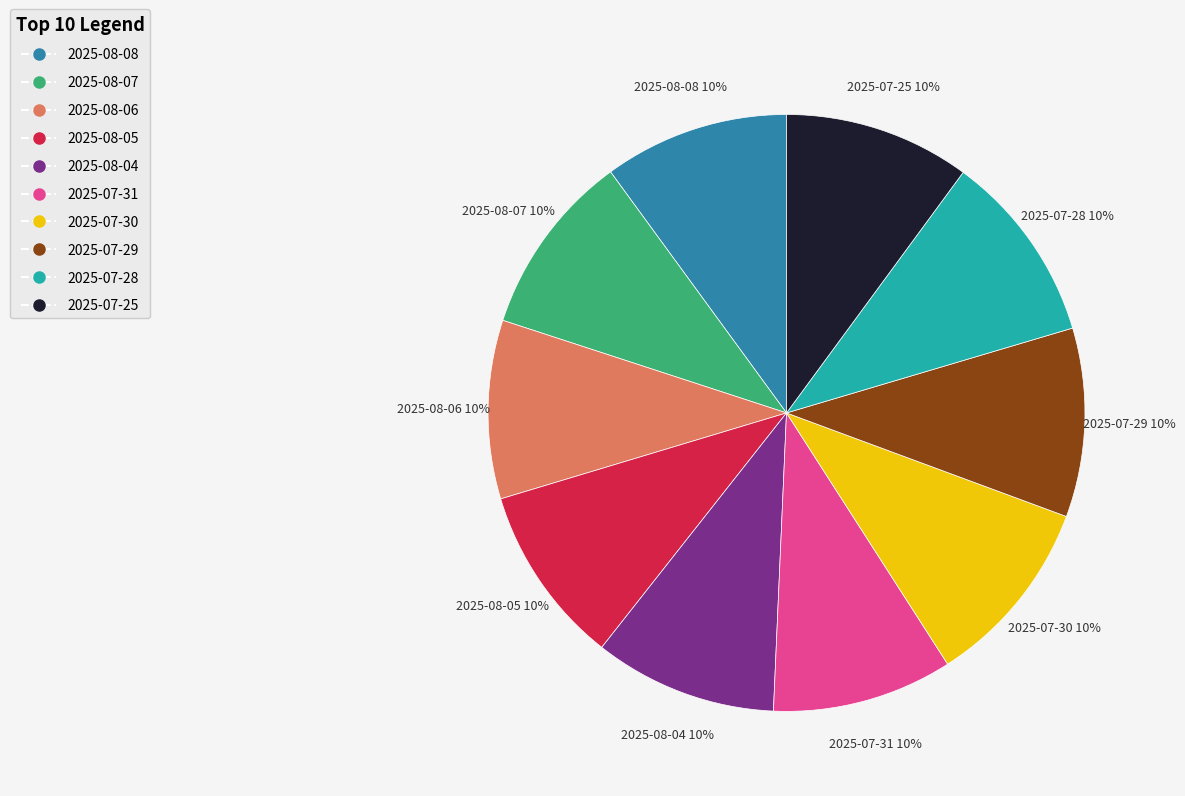

How many slices are in this pie chart?

10